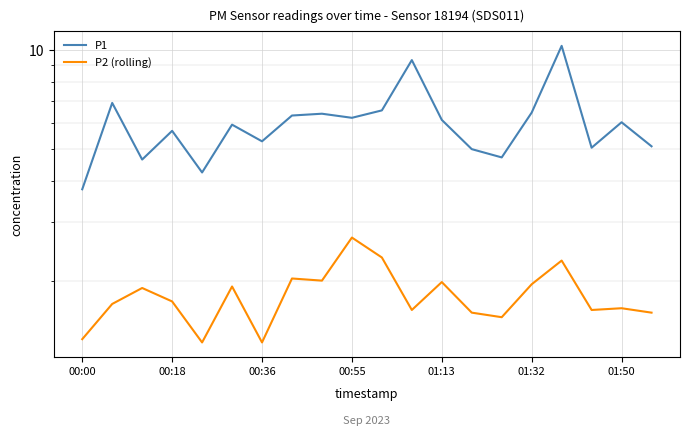

Rank the series at 8 from highest to lowest value.

P1, P2 (rolling)